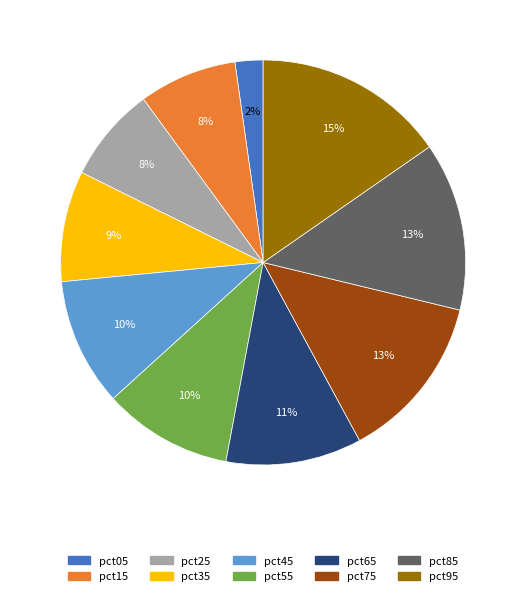

Combined, do pct45 and pct05 account for over 50%?

No